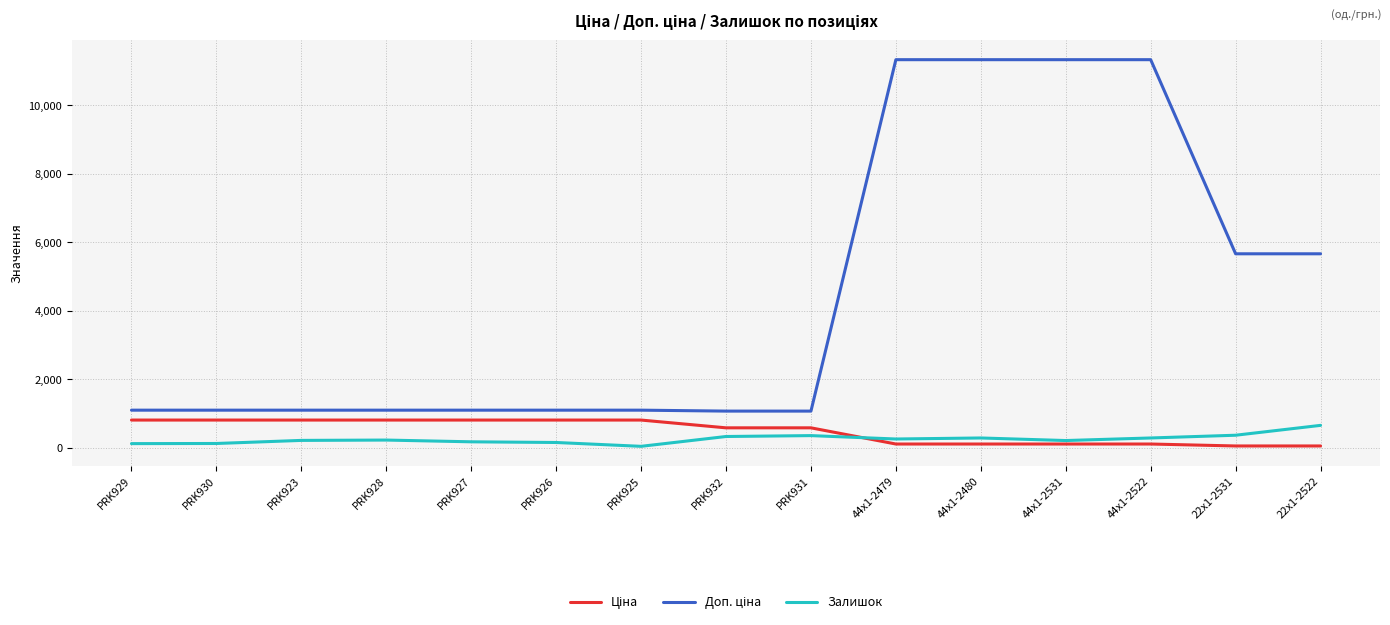

What is the greatest value displayed?

11334.0